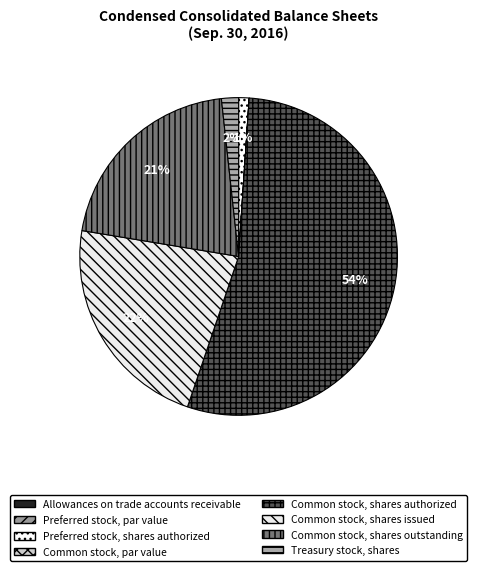

To the nearest percent, what is the average slice percentage?

12%